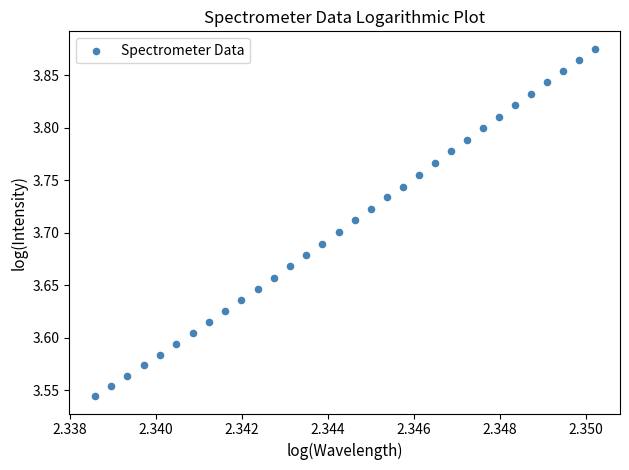

What is the range of Y values (max minus min)?

0.3